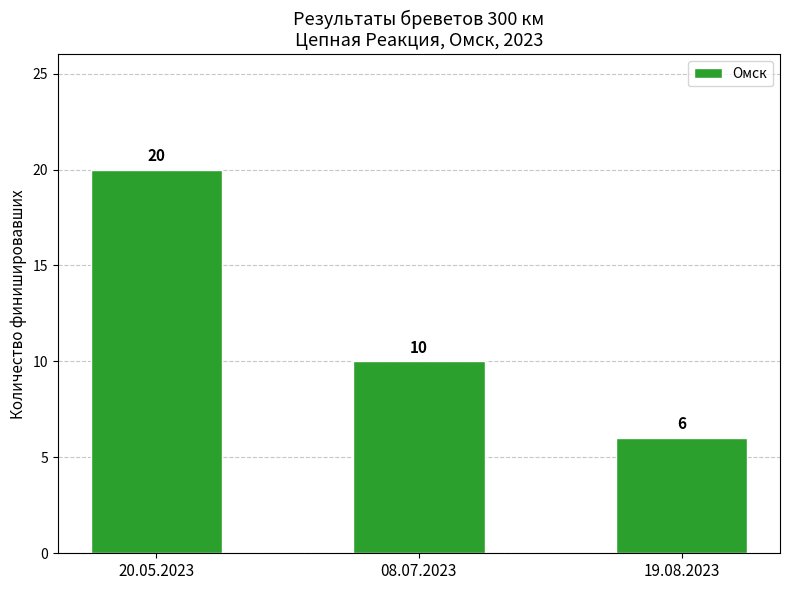

Does the chart contain stacked bars?

No